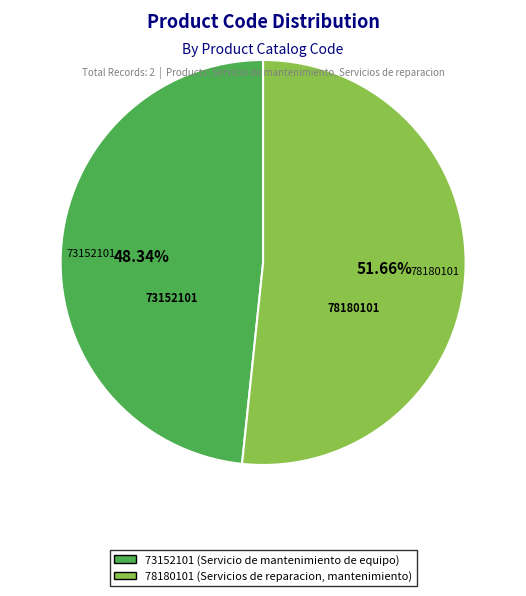

To the nearest percent, what is the difference between the 73152101 and 78180101 slice percentages?

3%